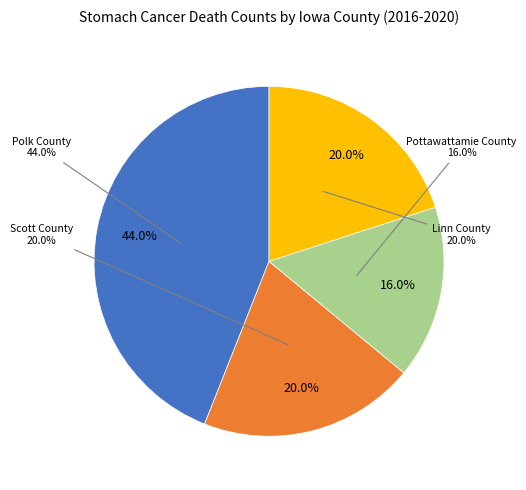

Is it true that Pottawattamie County is 16% of the pie?

True